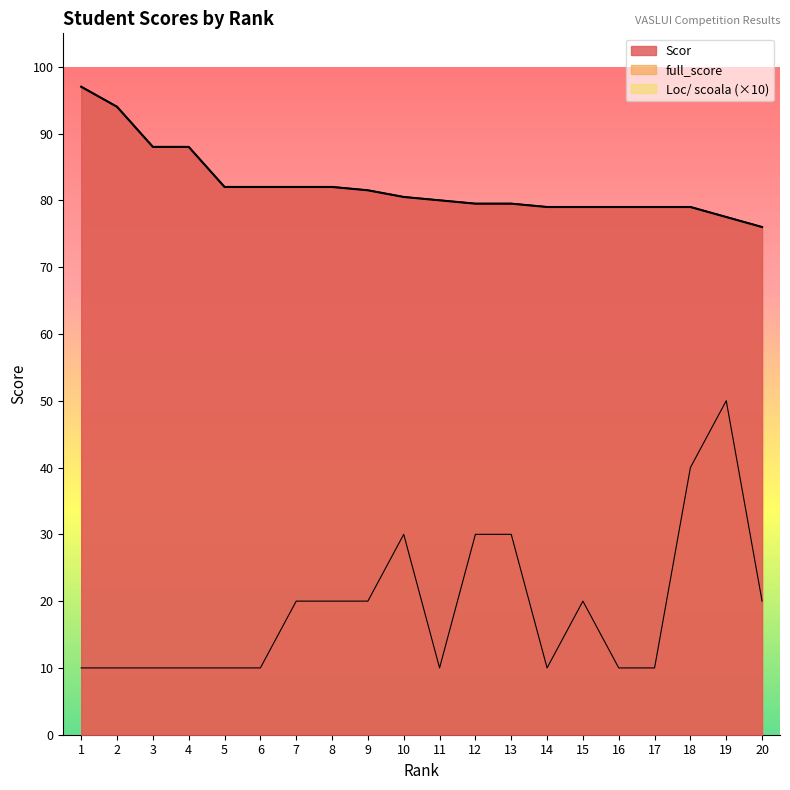

Is it true that full_score equals 79.5 at 13?

True